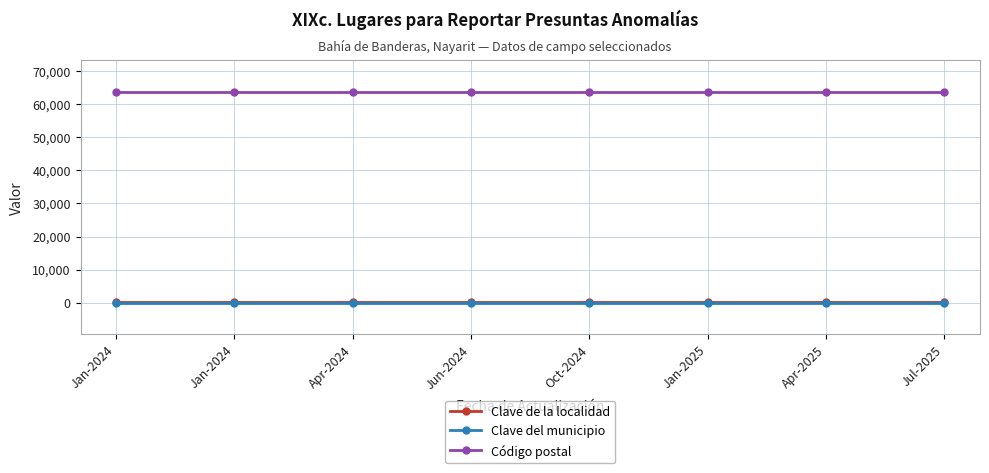

Count the number of data series in this chart.

3